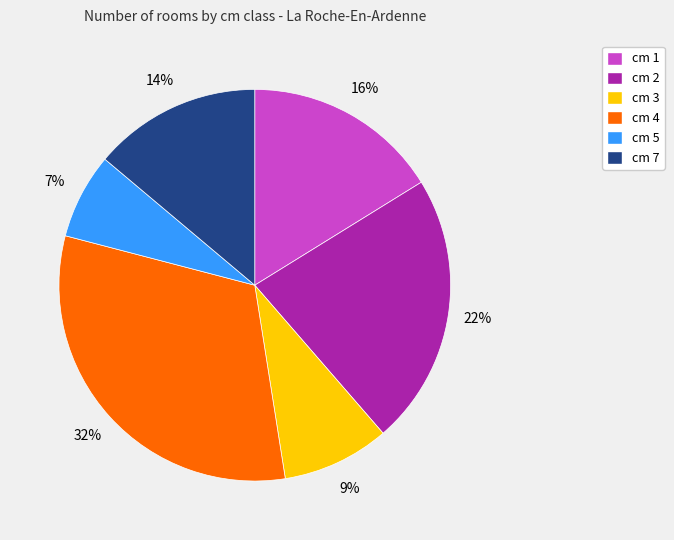

Is there a majority slice in this chart?

No